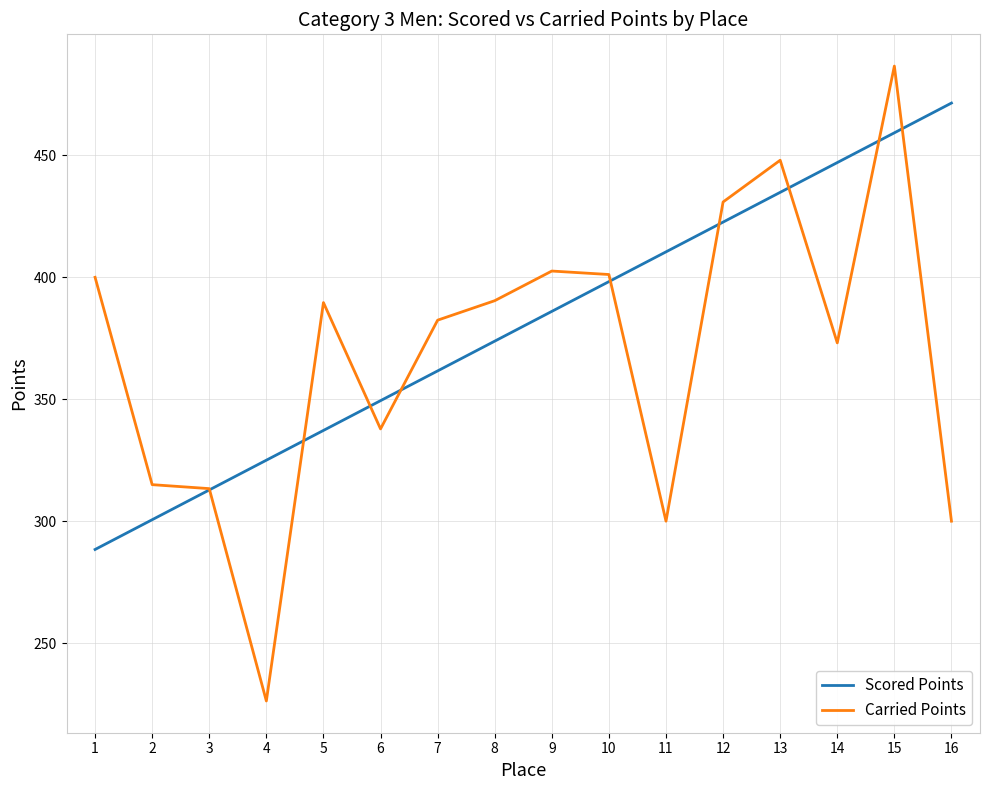

The value of Scored Points at 12 is 422.6. True or false?

True